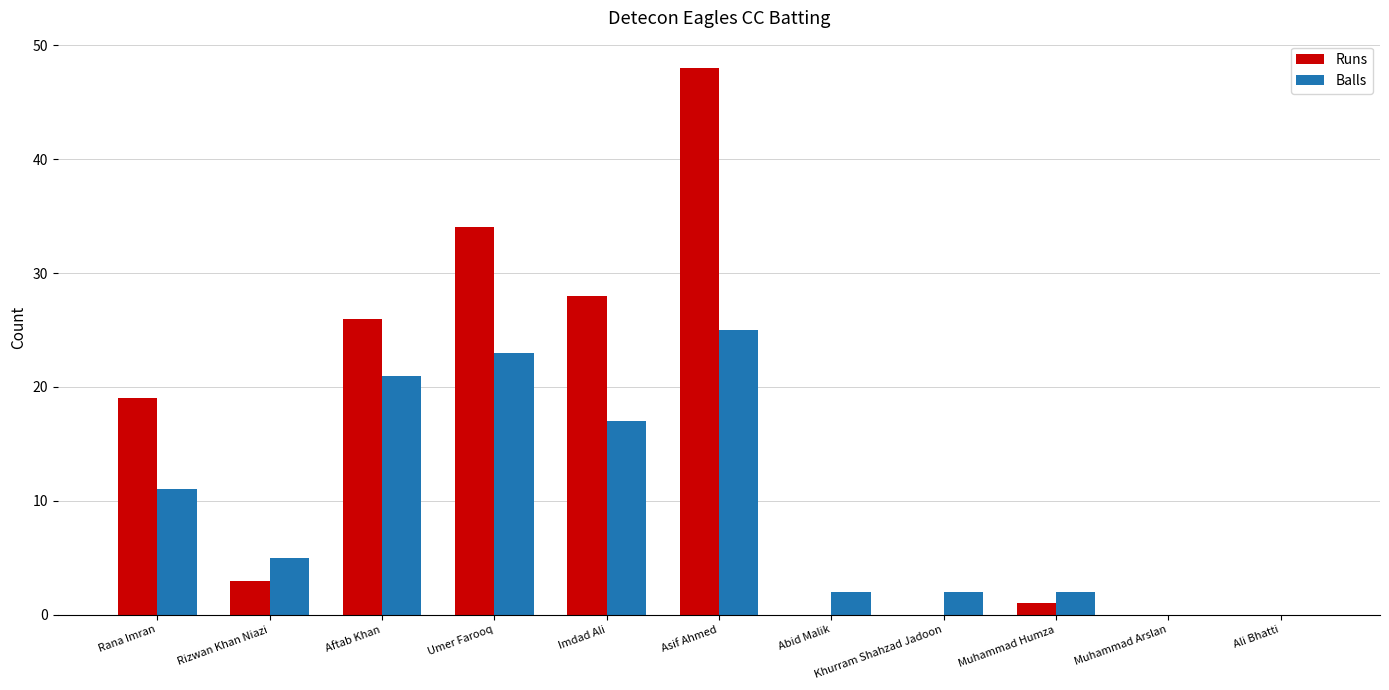

Reading left to right, extract all data points from this chart.

Runs: 19	3	26	34	28	48	0	0	1	0	0
Balls: 11	5	21	23	17	25	2	2	2	0	0